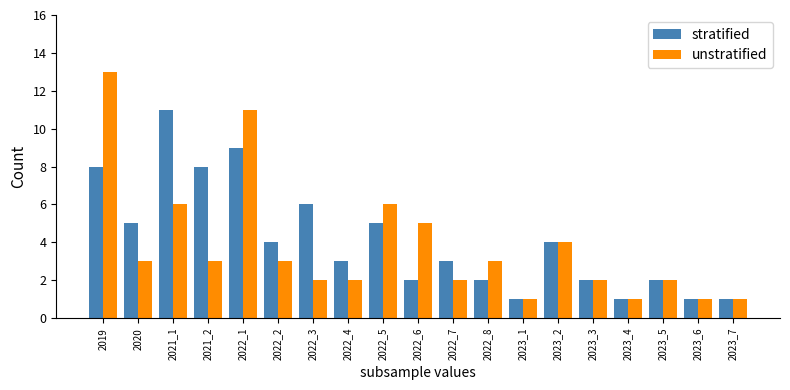

Which series changed the most between 2021_2 and 2022_1?

unstratified